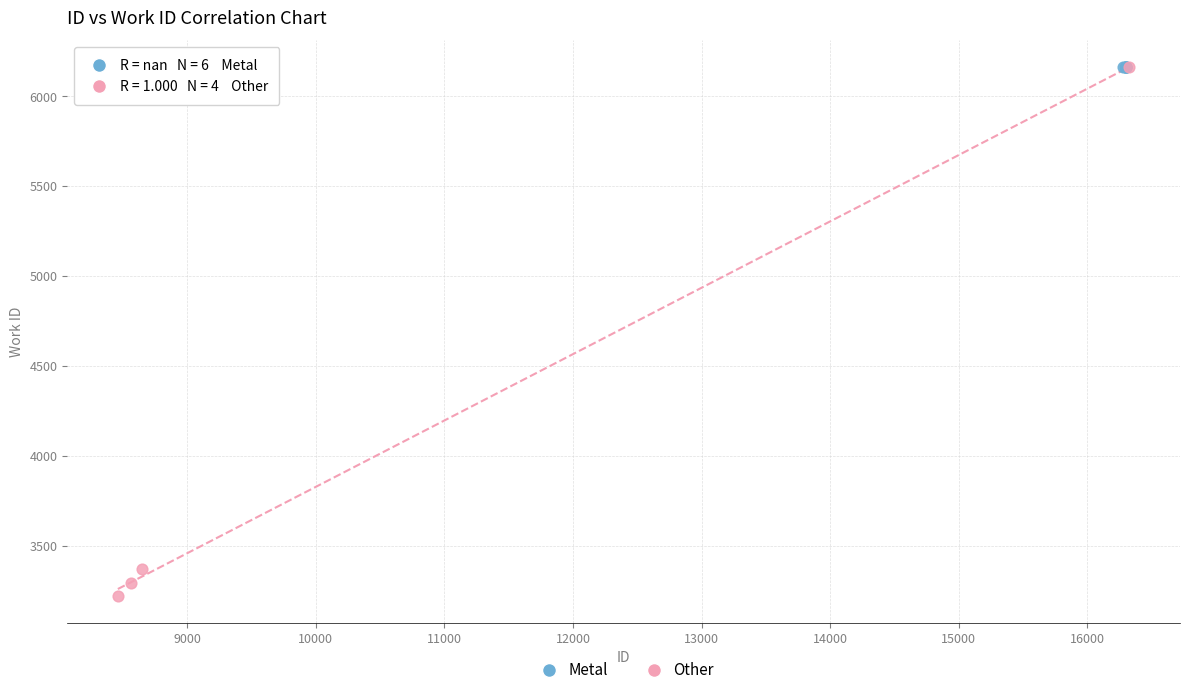

Which series reaches the minimum Y coordinate?

Other